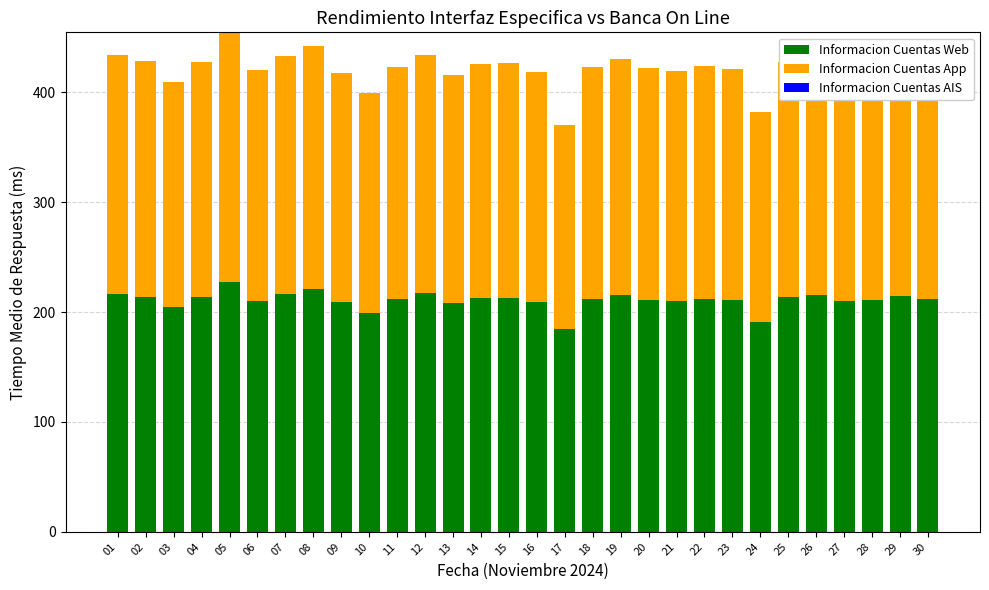

What is the sum of the Informacion Cuentas Web values at 04 and 07?

430.5